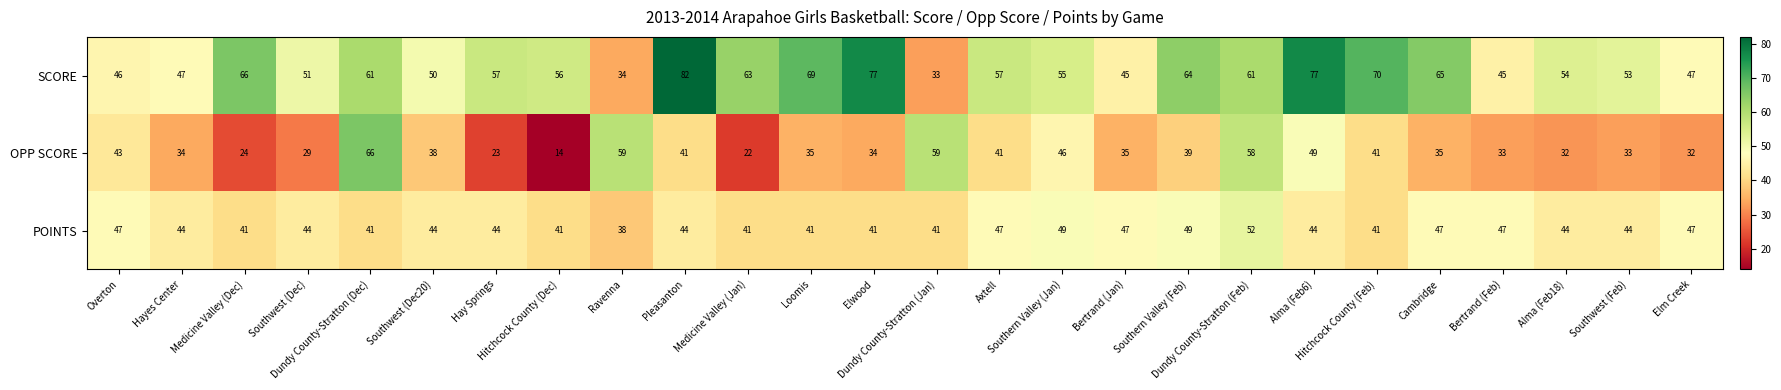

What is the sum of all POINTS values?

1150